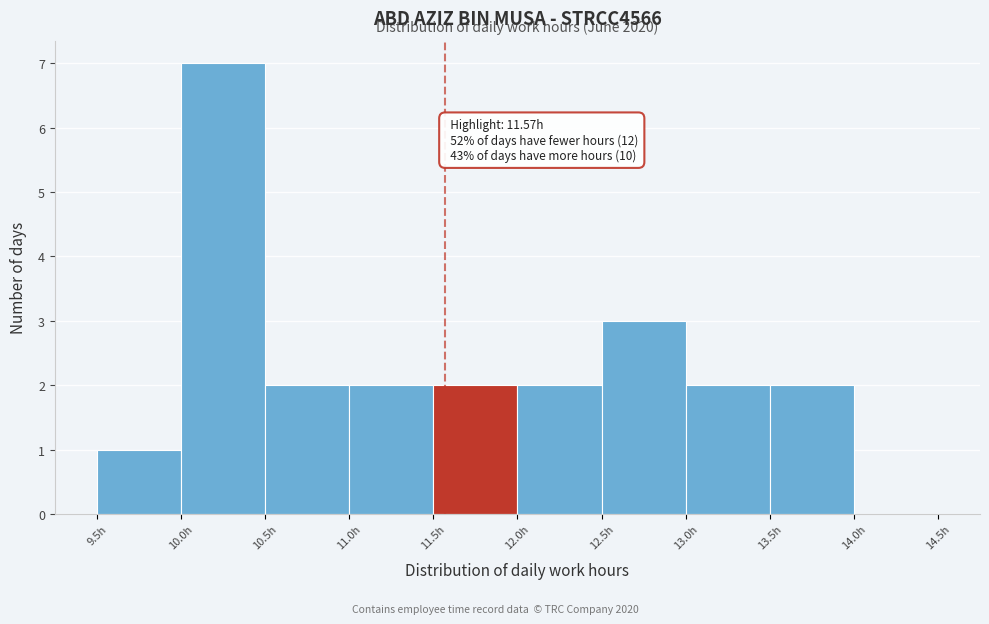

Over which range of the x-axis is the bar tallest?

10.0 to 10.5